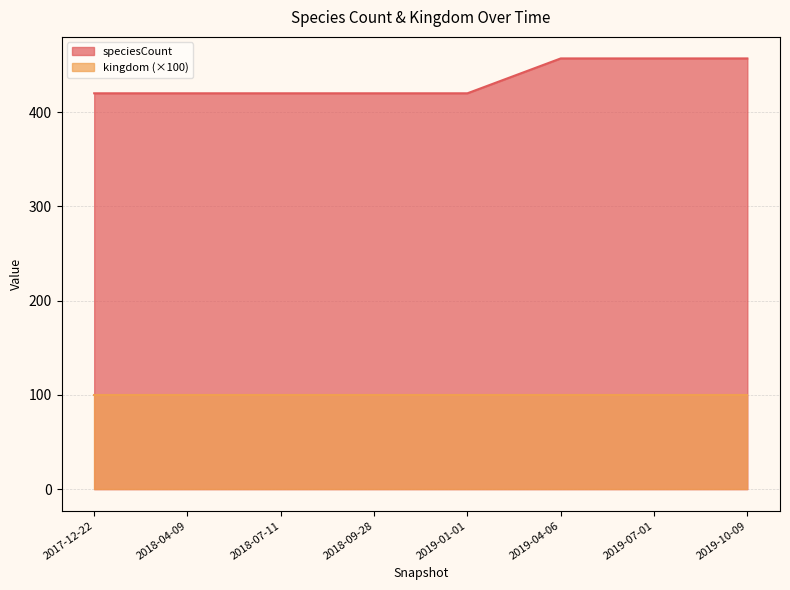

The value at 2019-04-06 is 244. True or false?

False